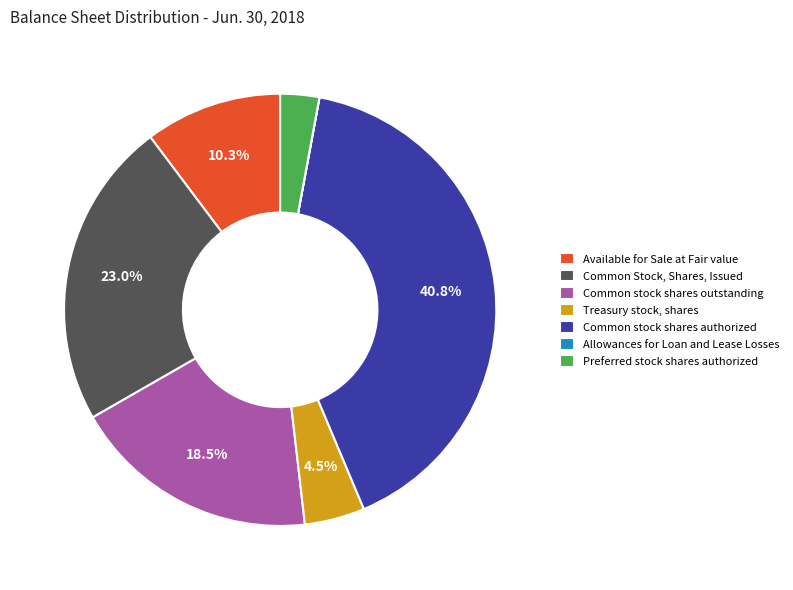

How much of the chart is everything except Common Stock, Shares, Issued?

77.0%